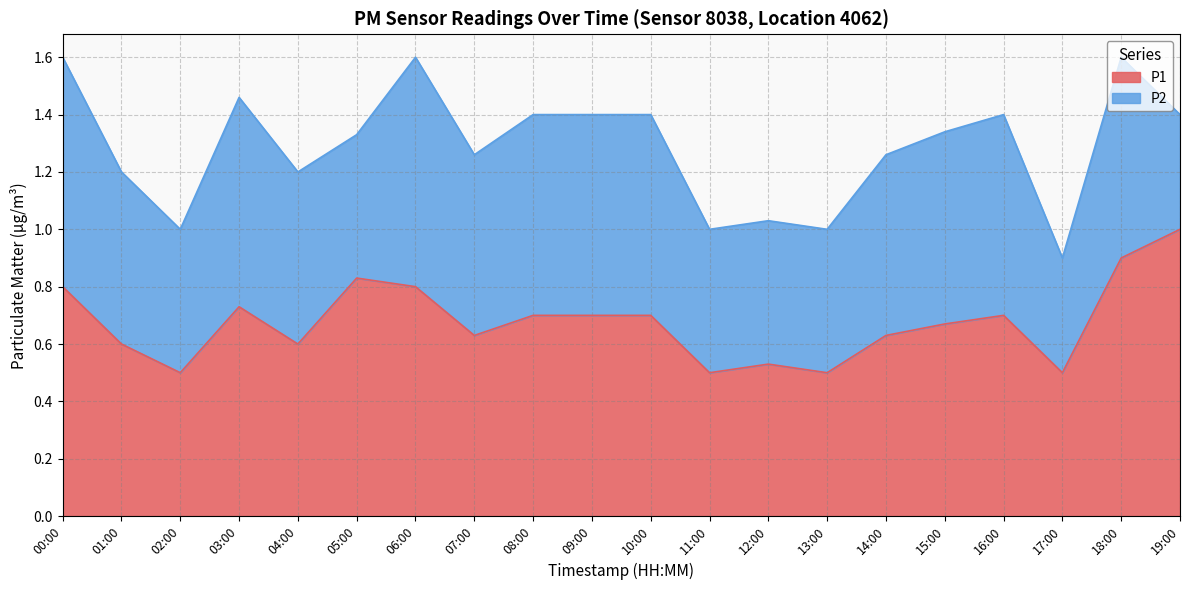

List the labels in order of value, smallest first.

02:00, 11:00, 13:00, 17:00, 12:00, 01:00, 04:00, 07:00, 14:00, 15:00, 08:00, 09:00, 10:00, 16:00, 03:00, 00:00, 06:00, 05:00, 18:00, 19:00